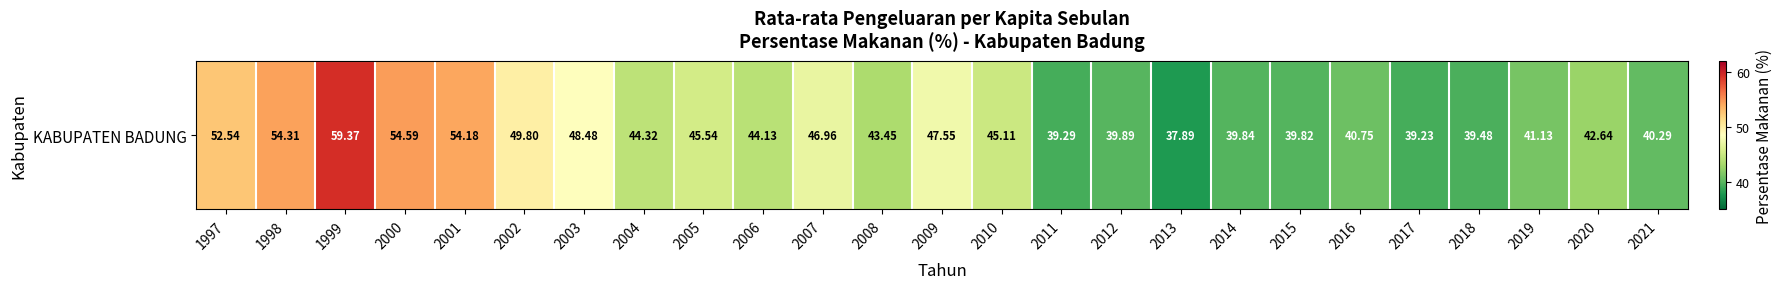

What is the maximum value shown in the chart?

59.4